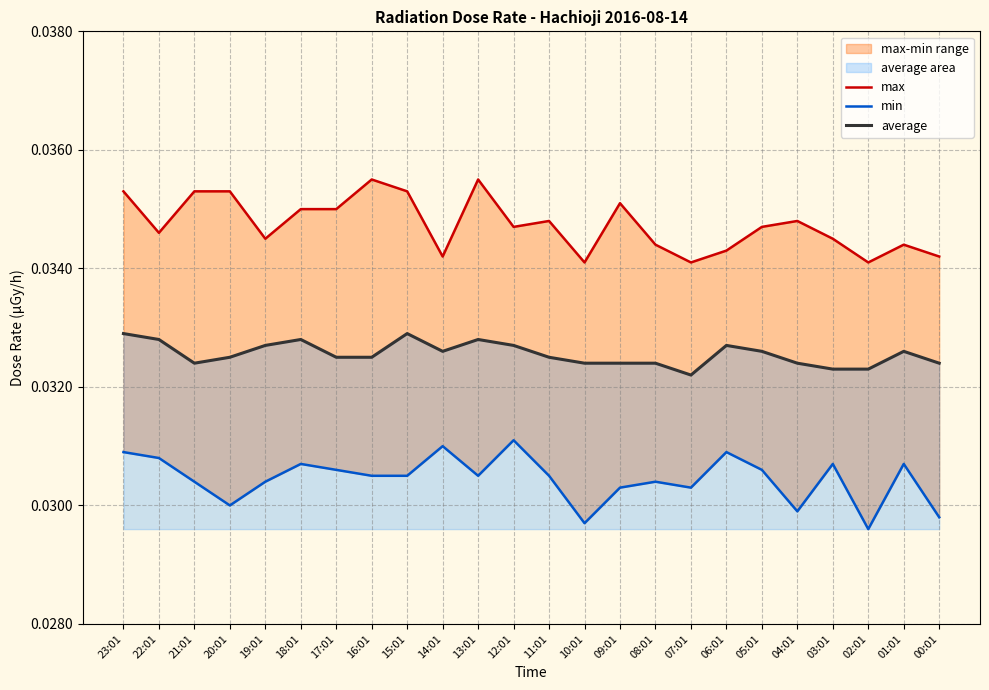

How many lines are shown in the chart?

3